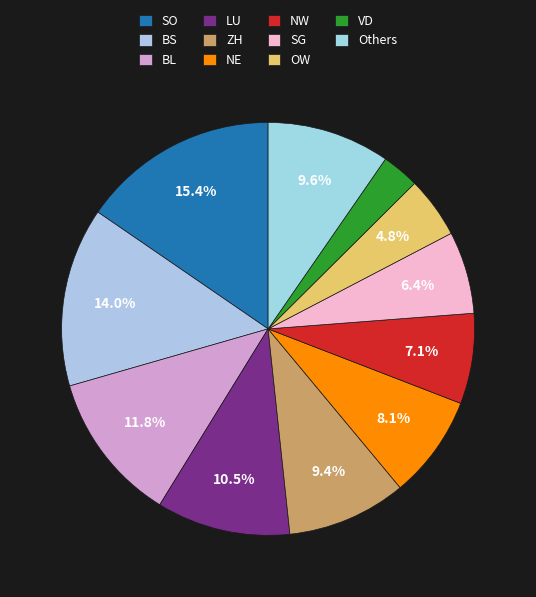

Between ZH and NE, which is larger?

ZH